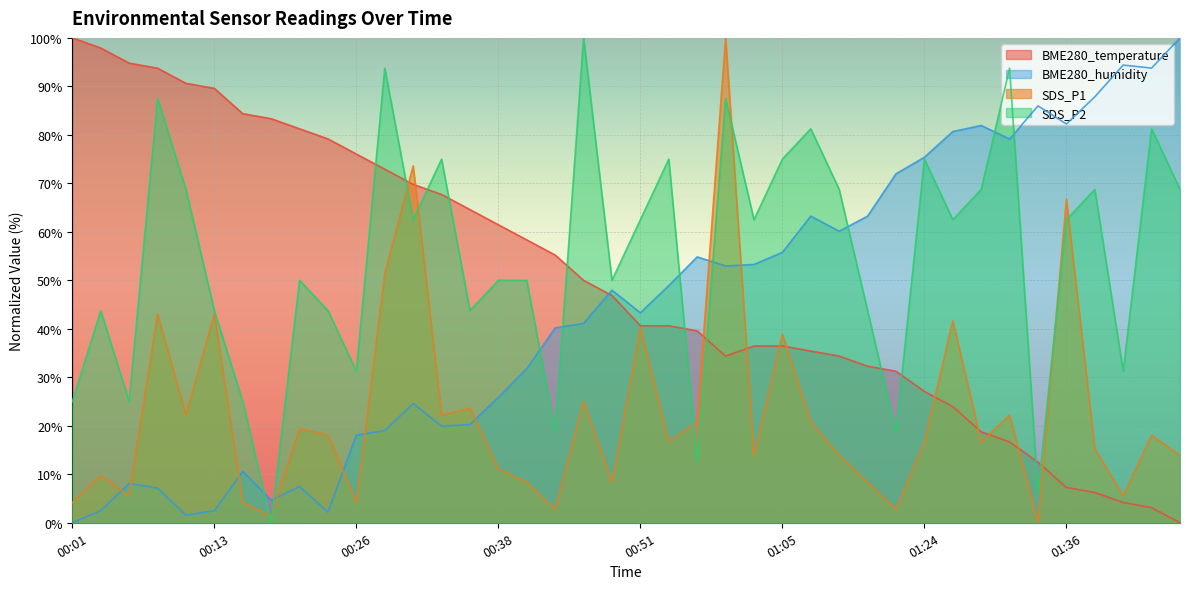

How many intersections are there between SDS_P2 and BME280_humidity?

9